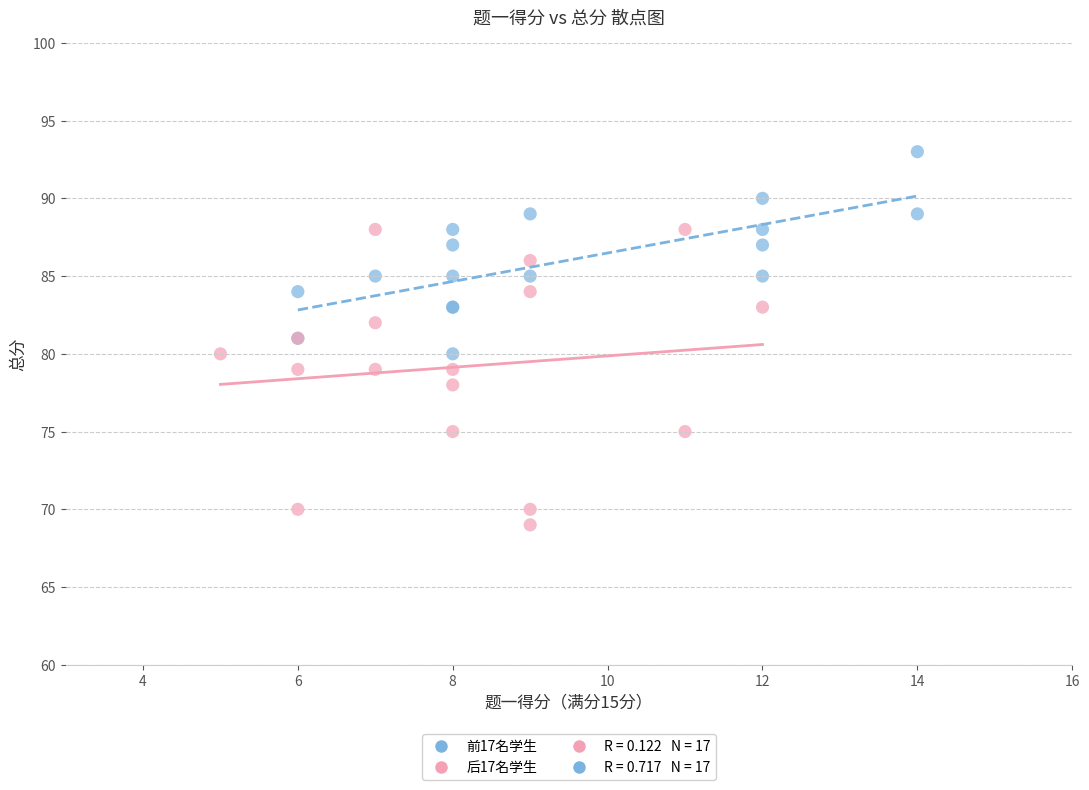

Which series reaches the minimum Y coordinate?

后17名学生